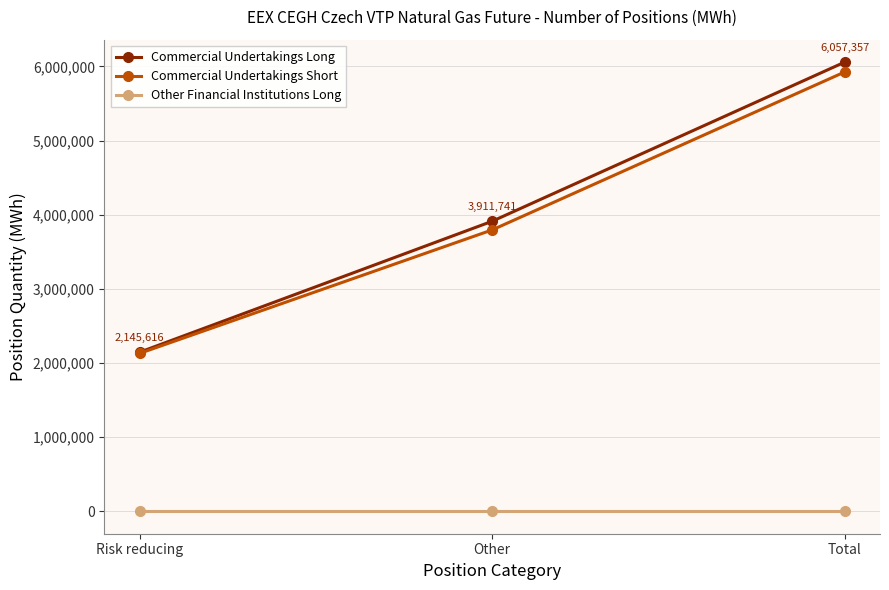

Which category has the highest value across all series?

Total